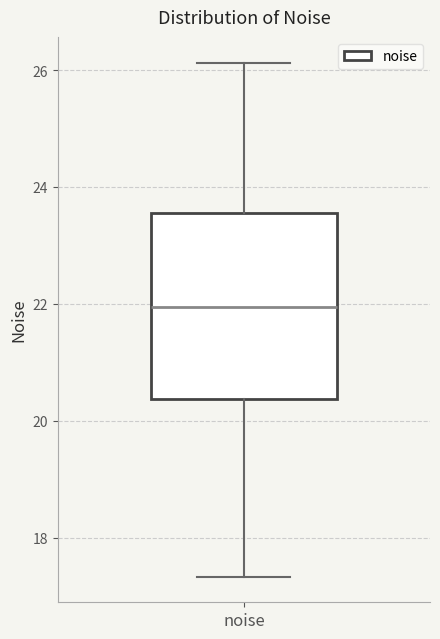

Where does the median line of the box for noise sit on the y-axis? The values are not printed on the chart, so give them approximately, as read against the axis.

22.0